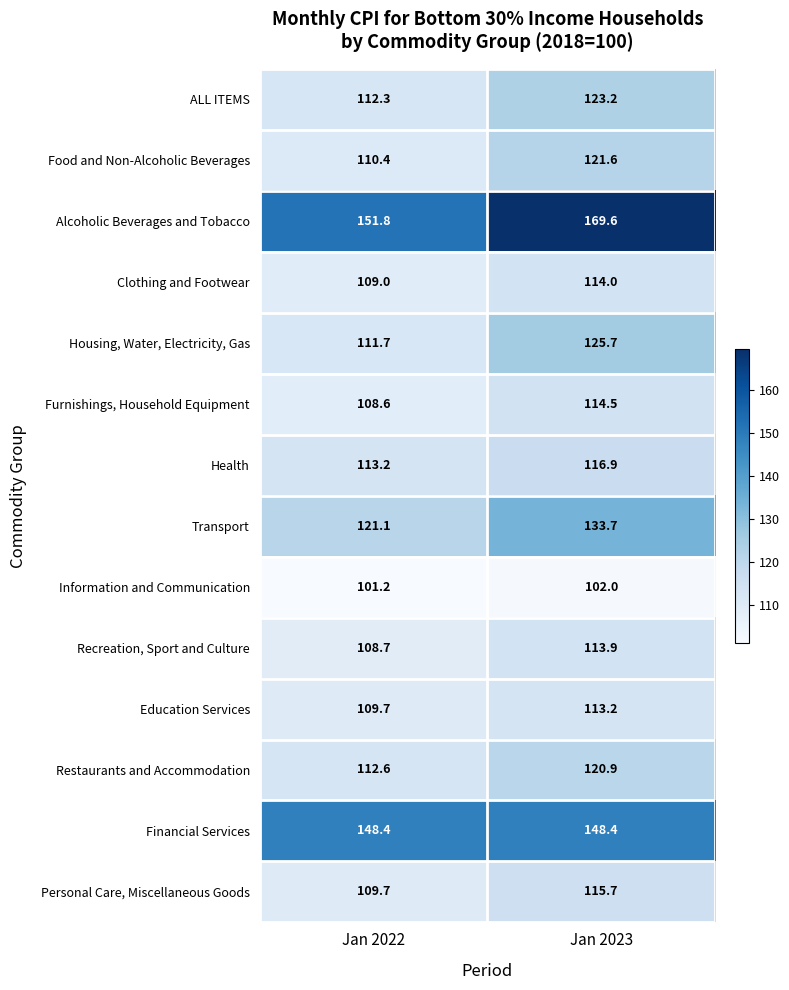

What is the sum of the Financial Services values at Jan 2023 and Jan 2022?

296.8